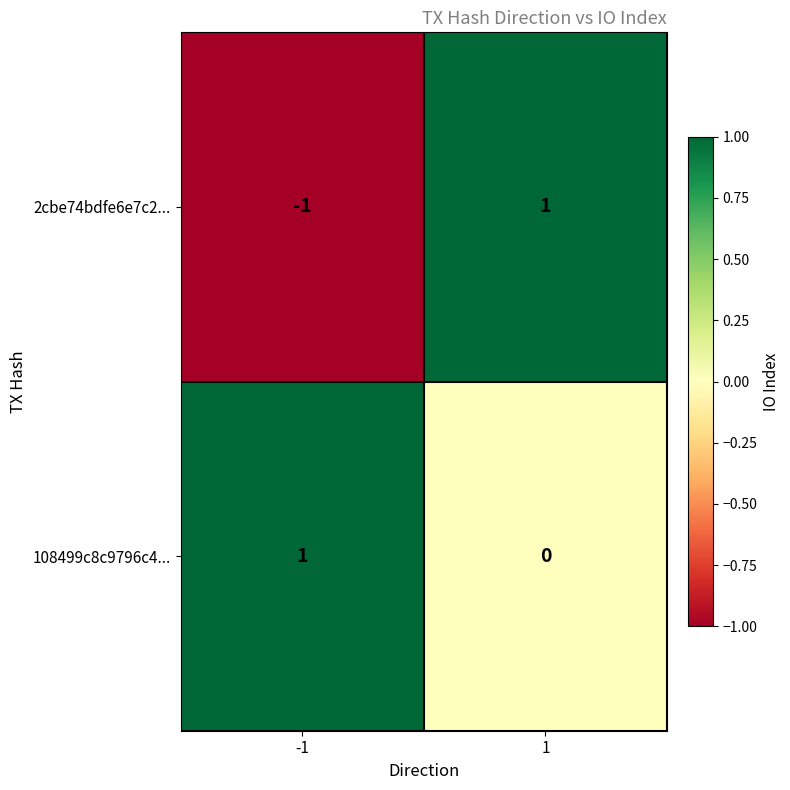

Which series has the largest total across all categories?

108499c8c9796c4...